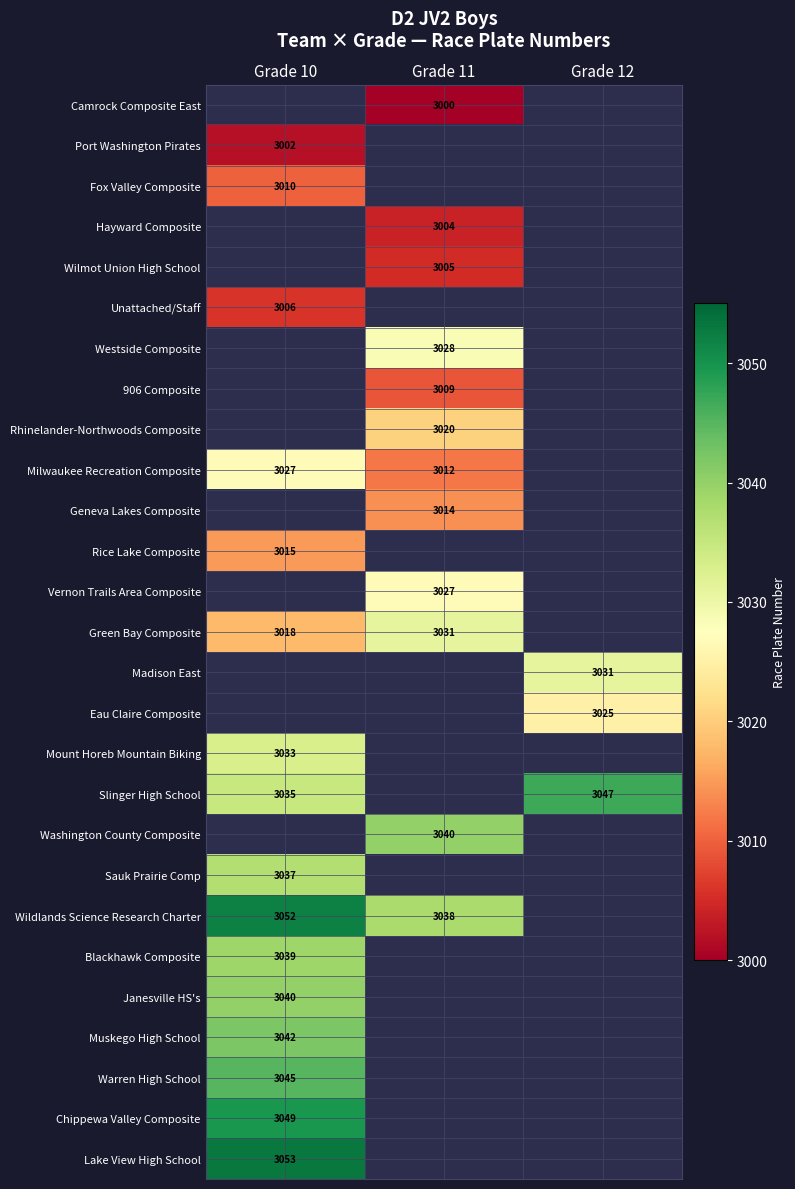

Is it true that Muskego High School equals 3042 at Grade 10?

True